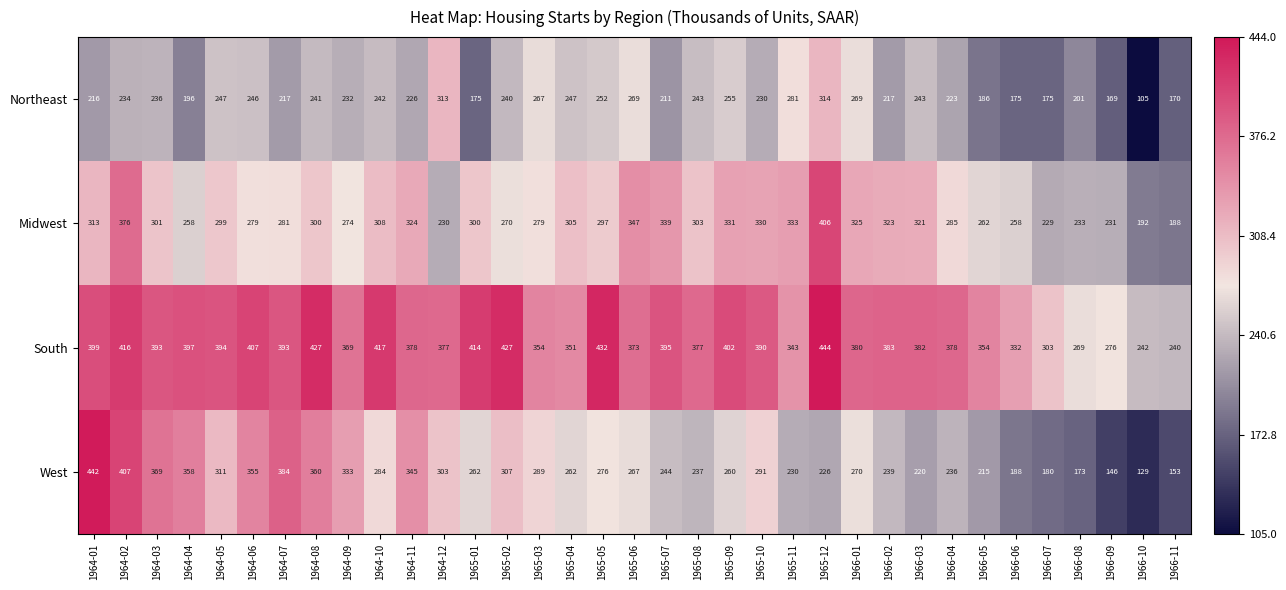

True or false: South has a value of 661 at 1965-02.

False